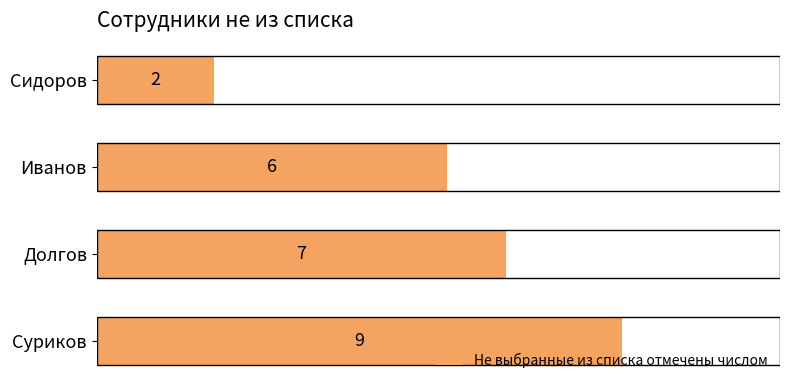

Rank the categories by value from lowest to highest.

Сидоров, Иванов, Долгов, Суриков